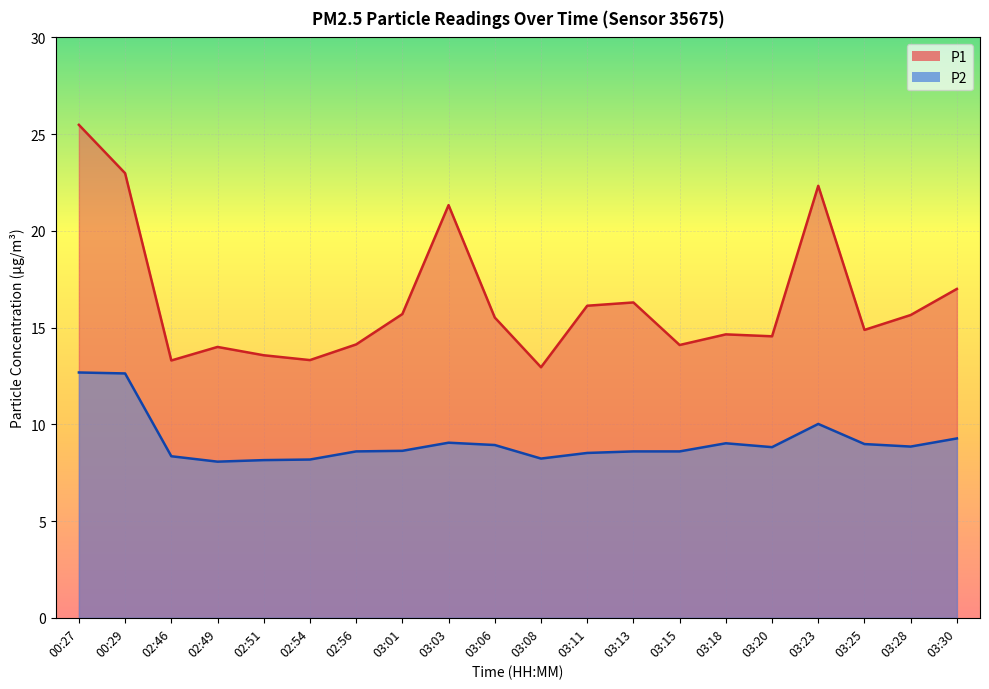

True or false: P1 and P2 cross at least once.

False